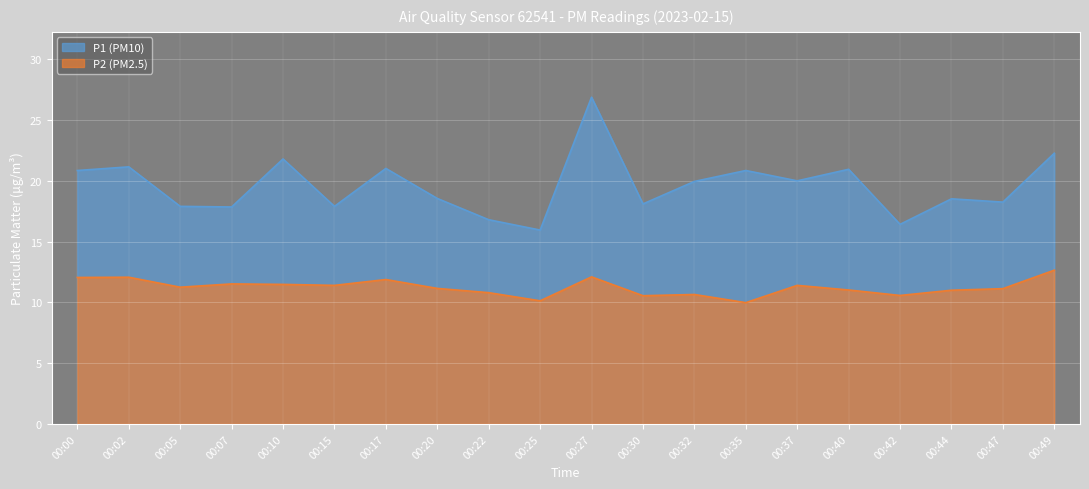

What is the minimum value for P2?

10.0